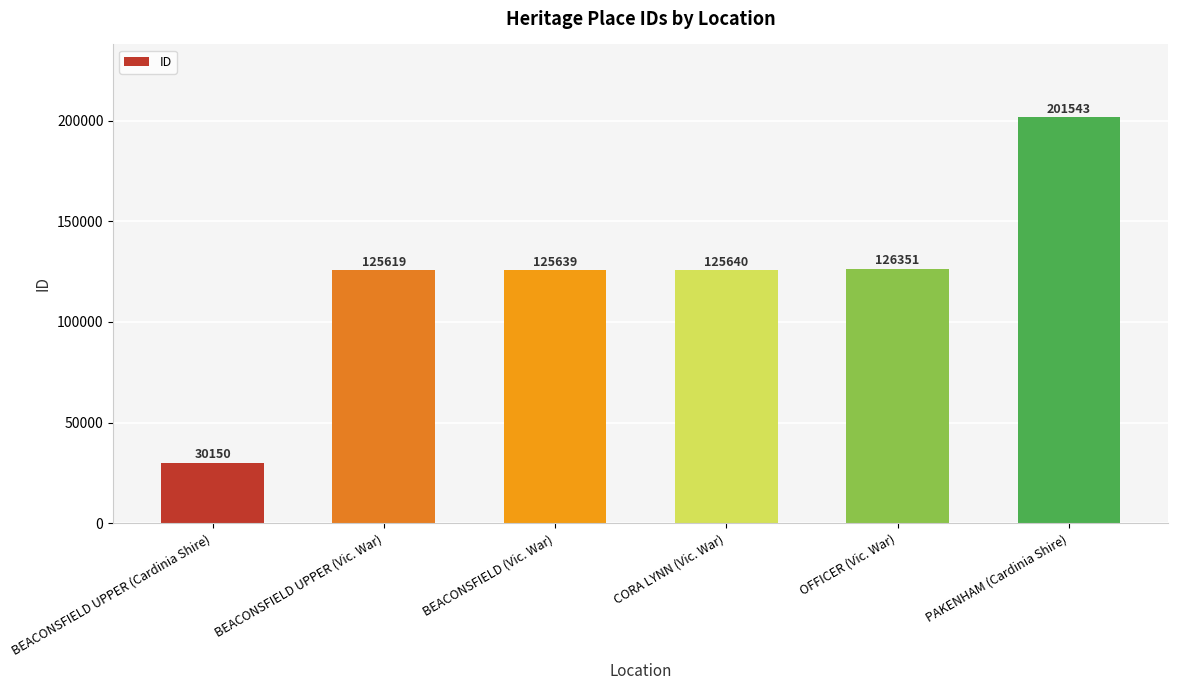

Which has a higher value, PAKENHAM (Cardinia Shire) or BEACONSFIELD UPPER (Cardinia Shire)?

PAKENHAM (Cardinia Shire)